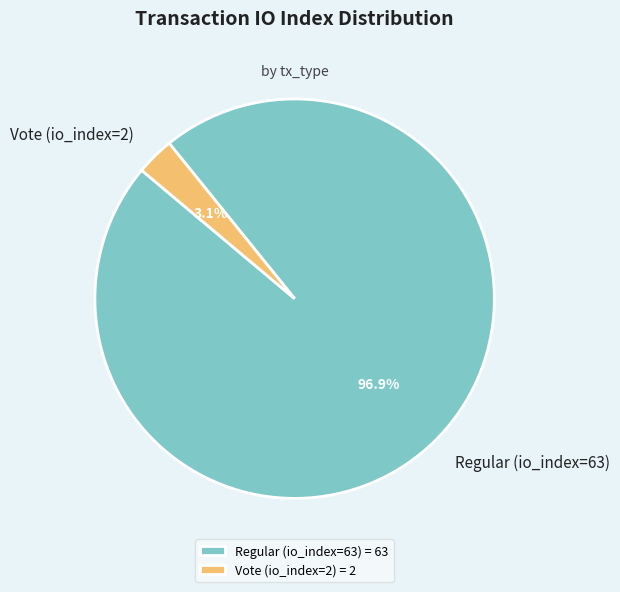

Rank the categories by value from lowest to highest.

Vote (io_index=2), Regular (io_index=63)